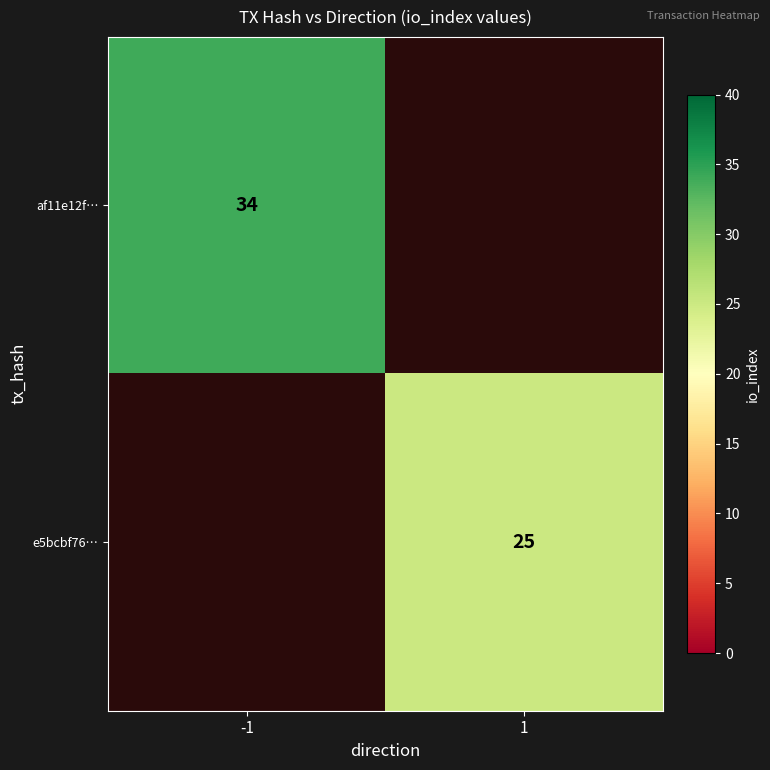

Is it true that e5bcbf76… equals 12 at 1?

False